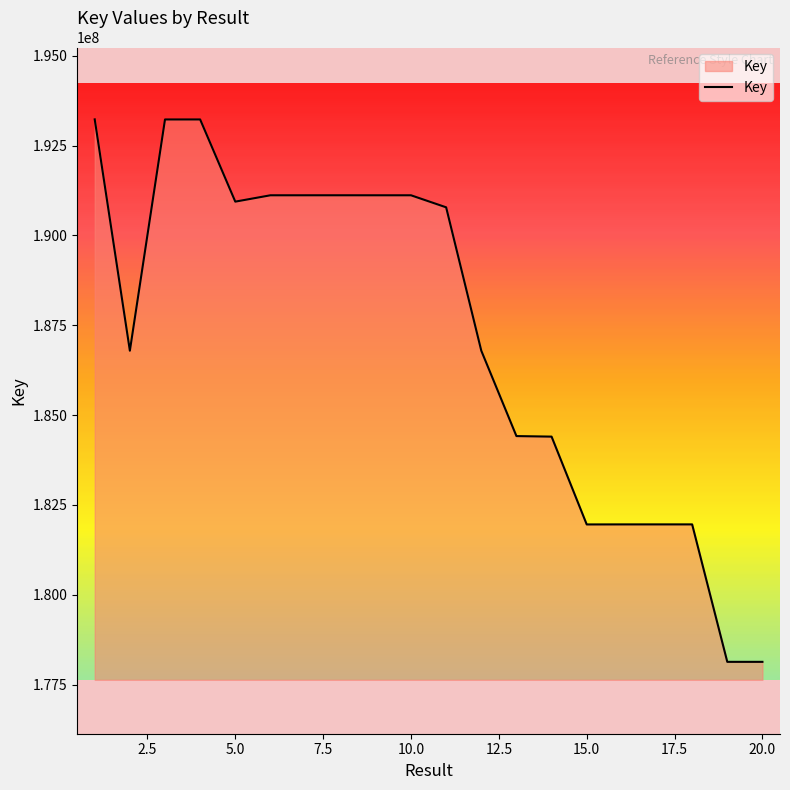

What is the minimum value shown in the chart?

178133997